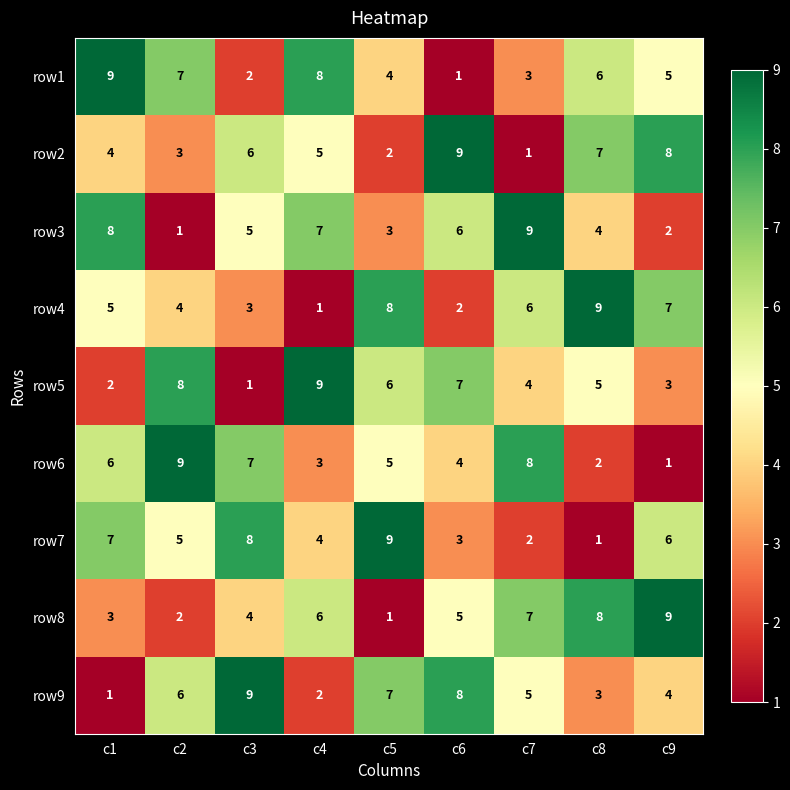

Between c2 and c3, which series saw the biggest shift?

row5